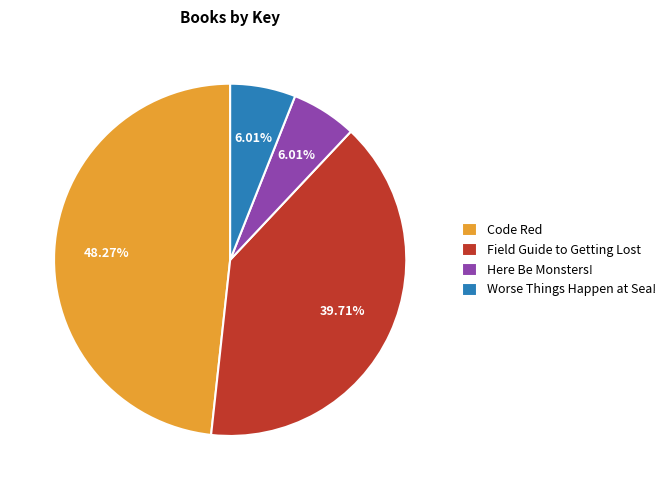

Do Code Red and Worse Things Happen at Sea! together represent more than half of the pie?

Yes